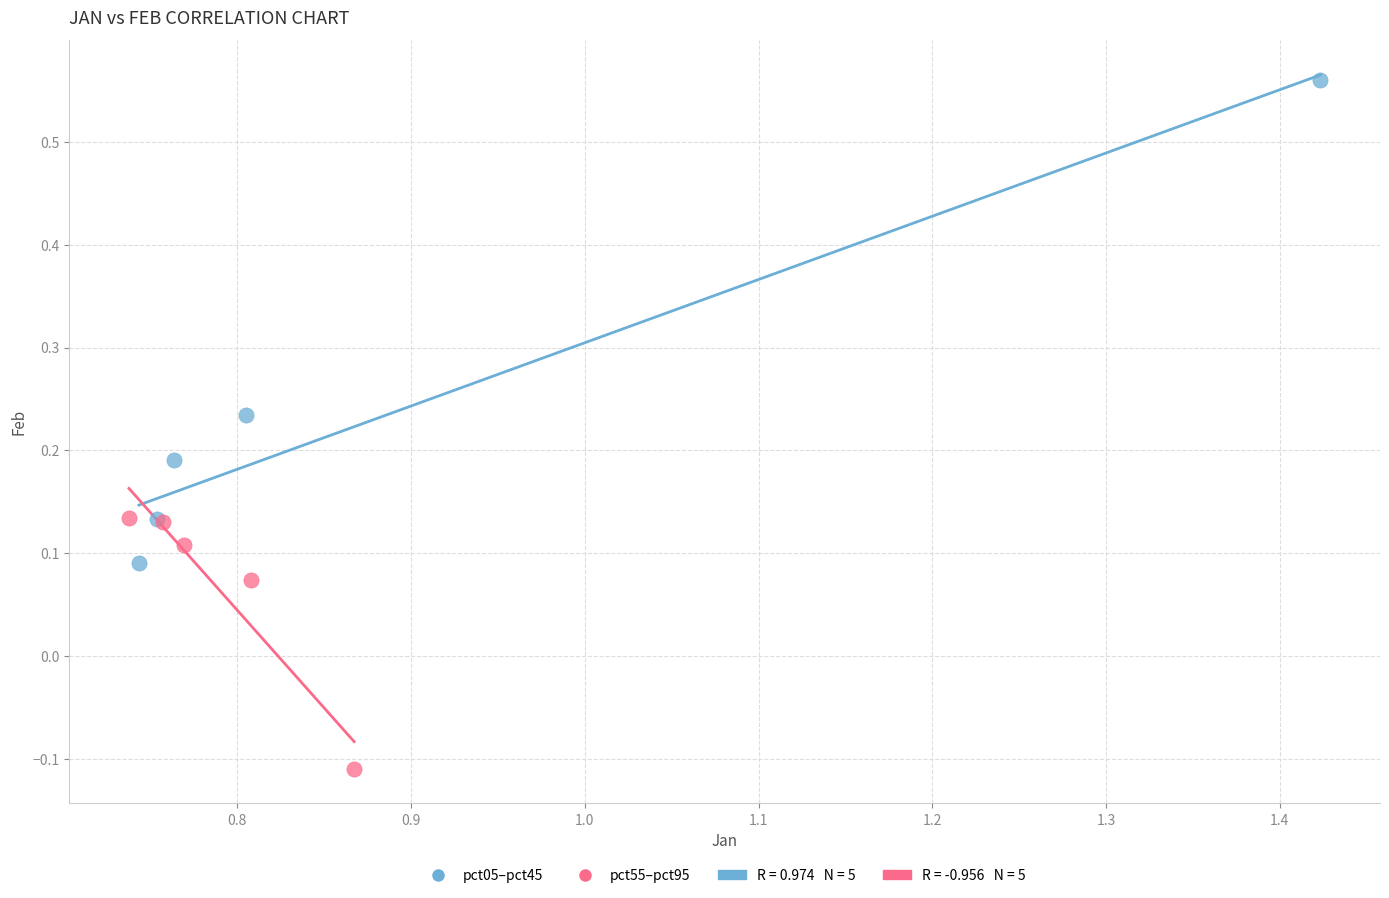

Which series contains the lowest Y value?

pct55–pct95